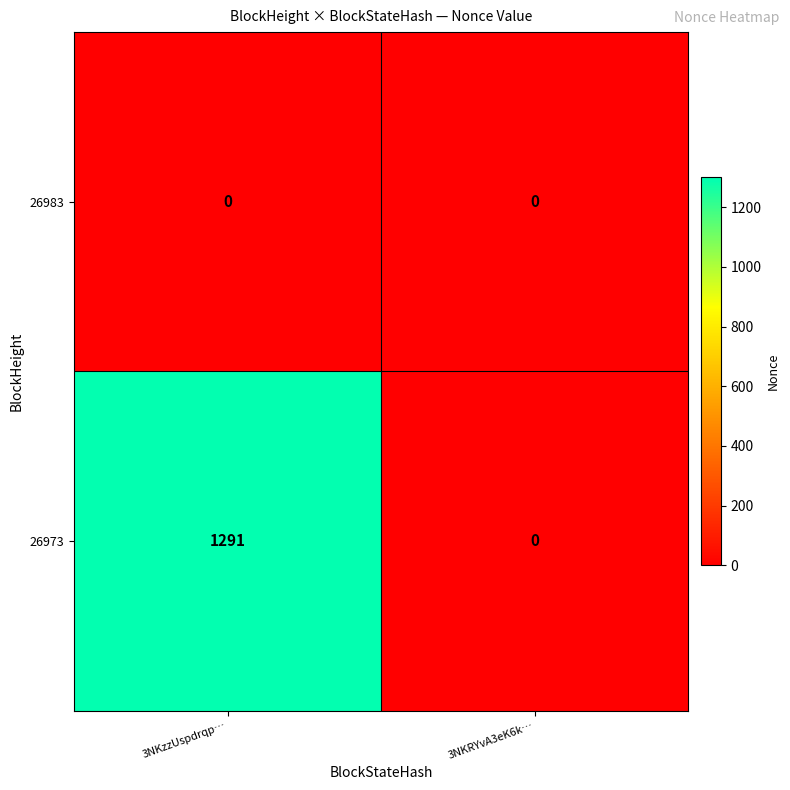

Rank the series by their average value, from lowest to highest.

26983, 26973